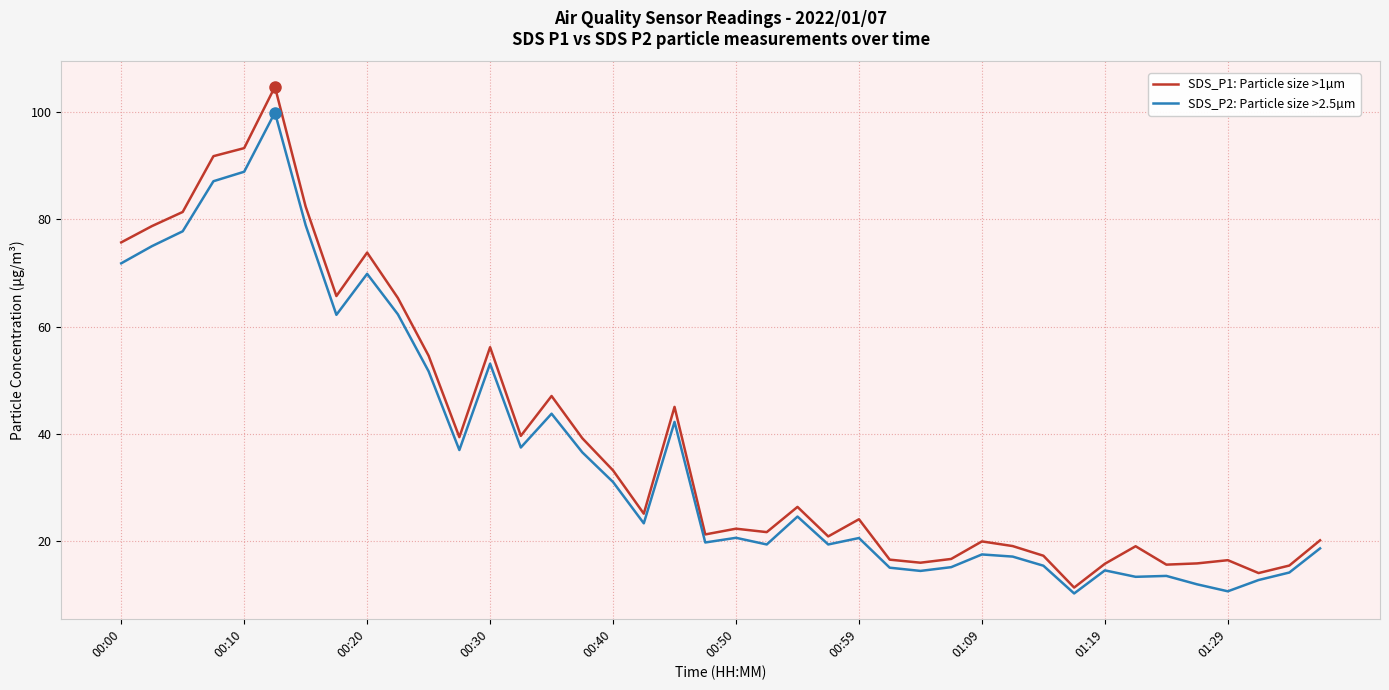

Rank the series by their average value, from highest to lowest.

SDS_P1: Particle size >1µm, SDS_P2: Particle size >2.5µm